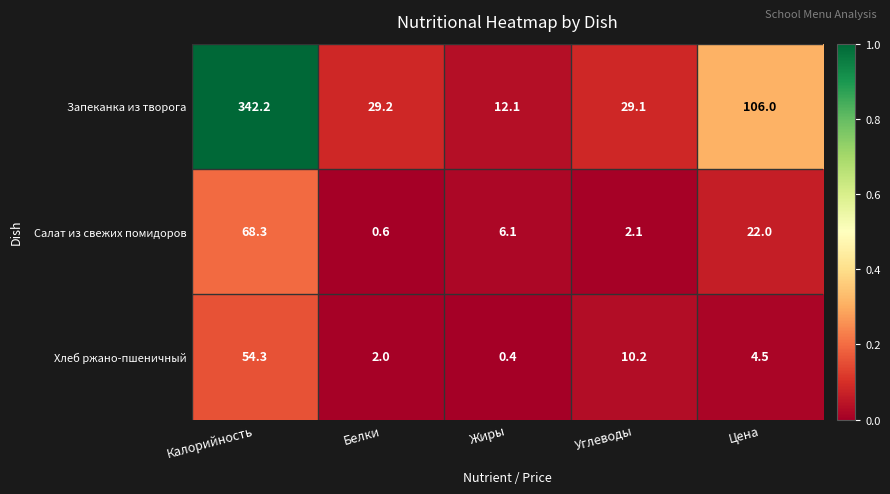

True or false: Хлеб ржано-пшеничный has a value of 54.3 at Калорийность.

True